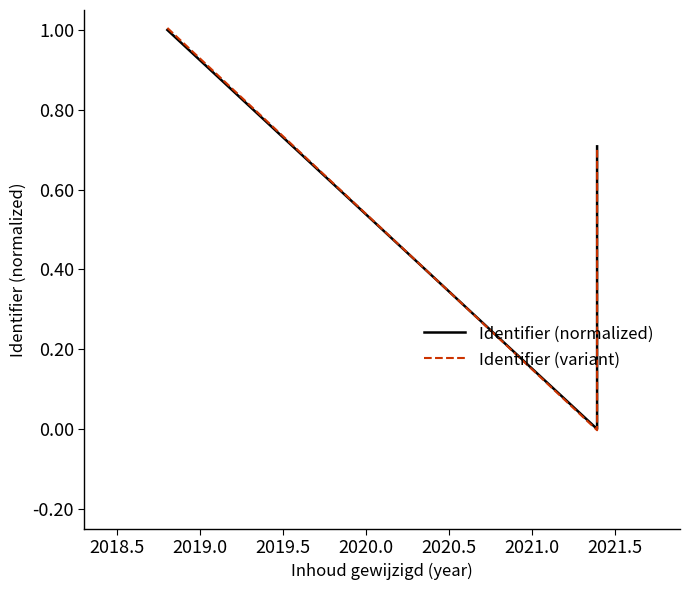

What are all the series names shown in the legend?

Identifier (normalized), Identifier (variant)